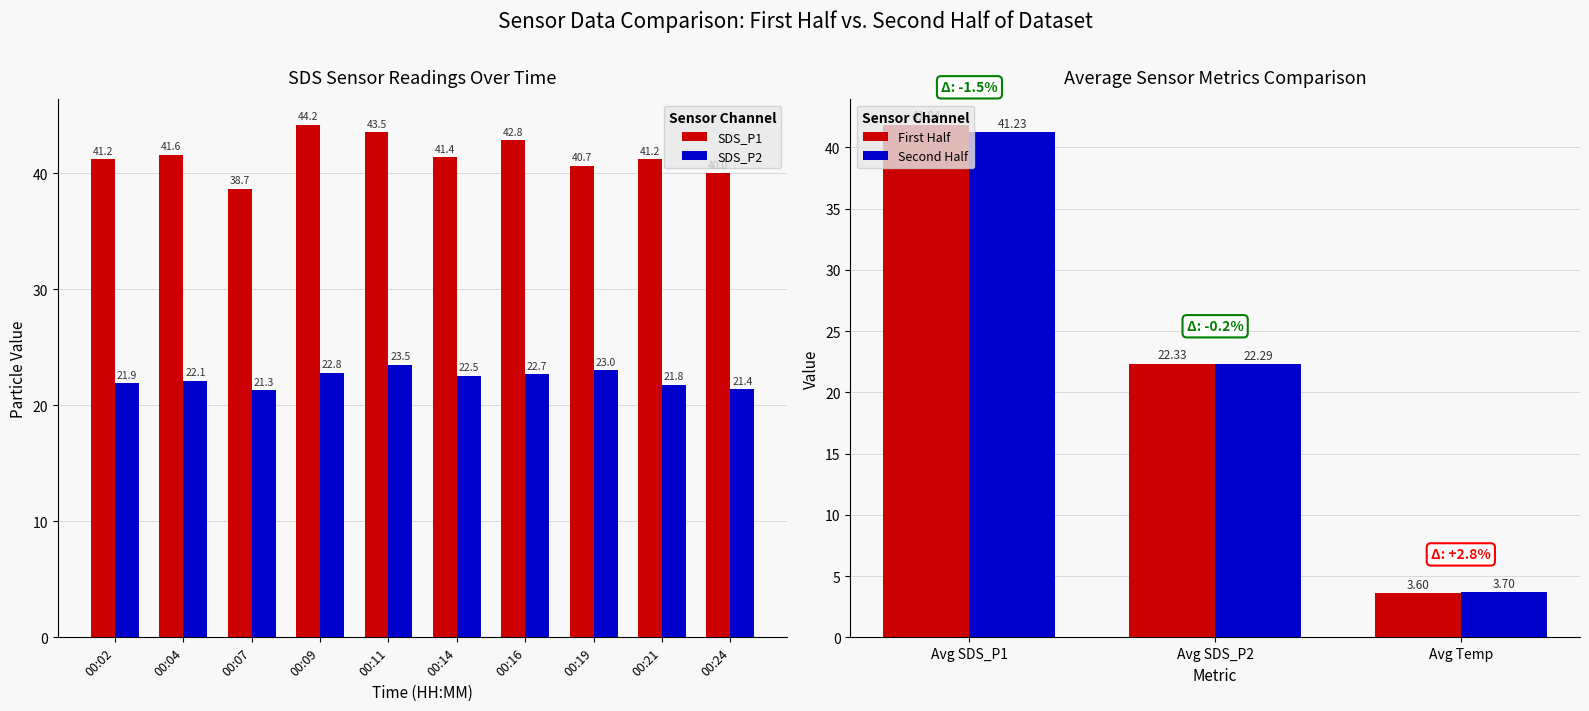

How many distinct data groups are displayed?

2